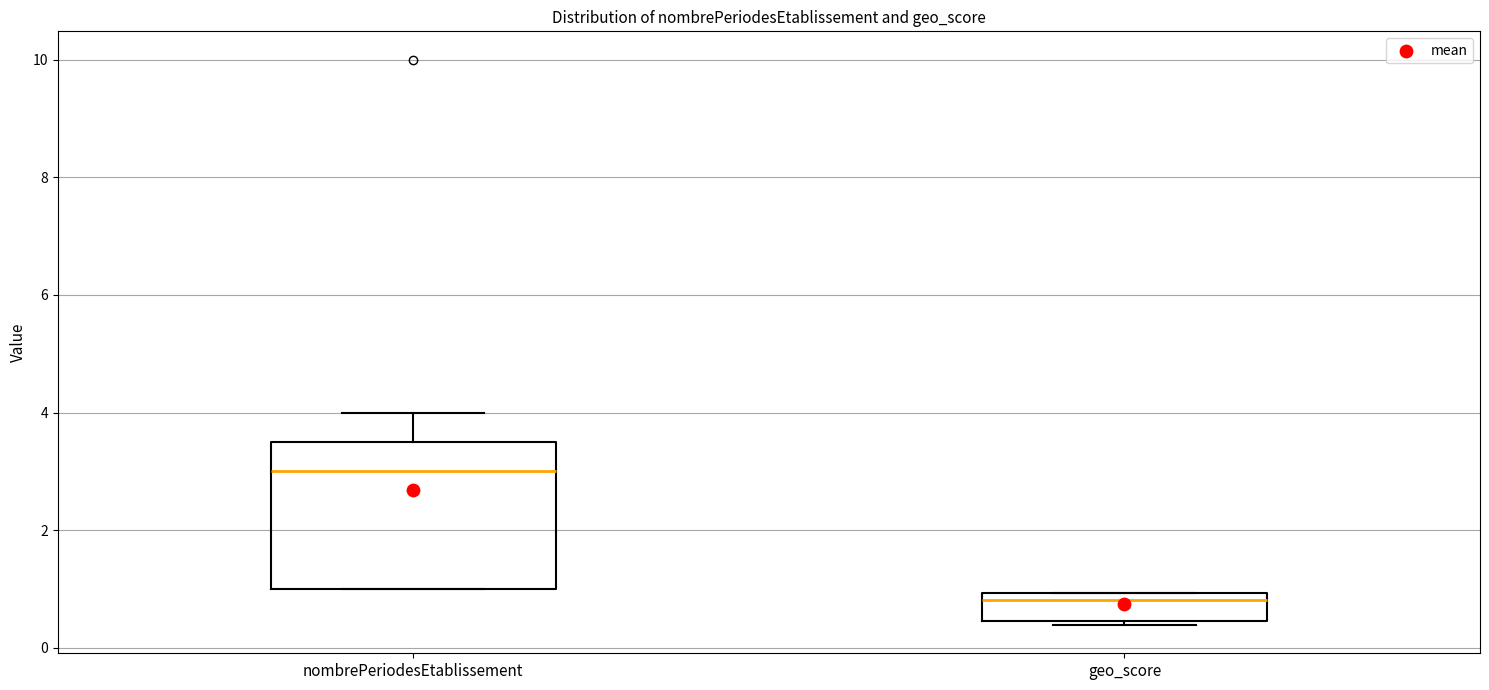

Which box has the highest median line?

nombrePeriodesEtablissement